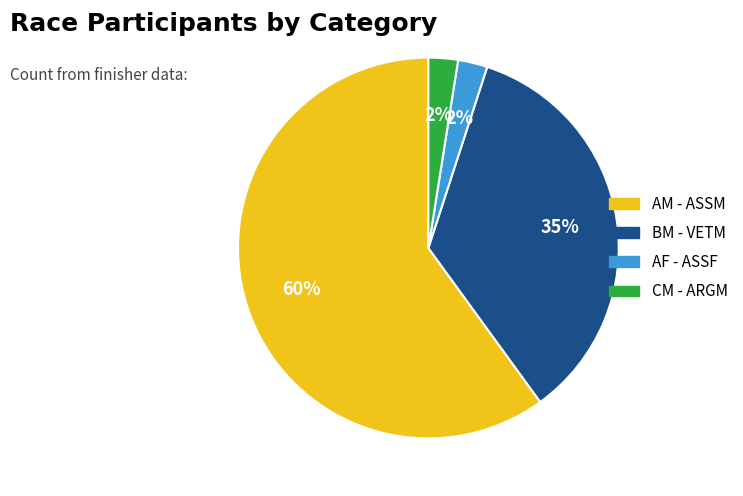

To the nearest percent, what is the average slice percentage?

25%